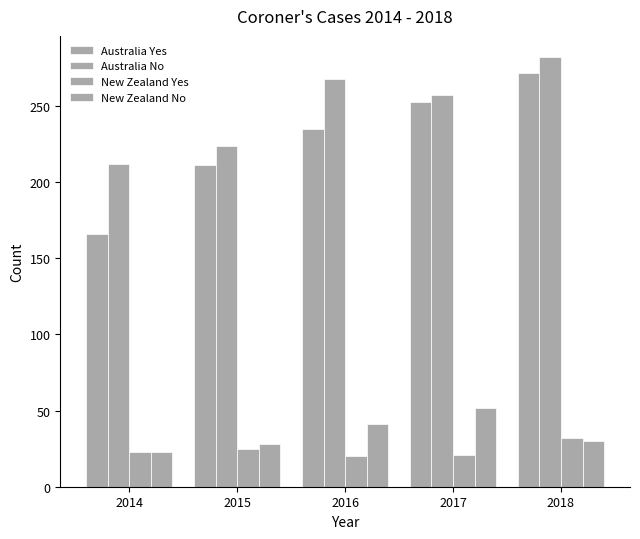

Which label corresponds to the largest value in the chart?

2018